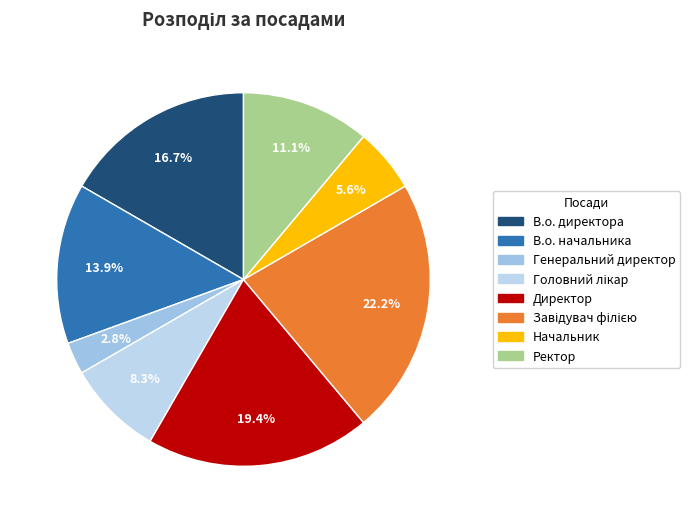

Is it true that Ректор is 11% of the pie?

True